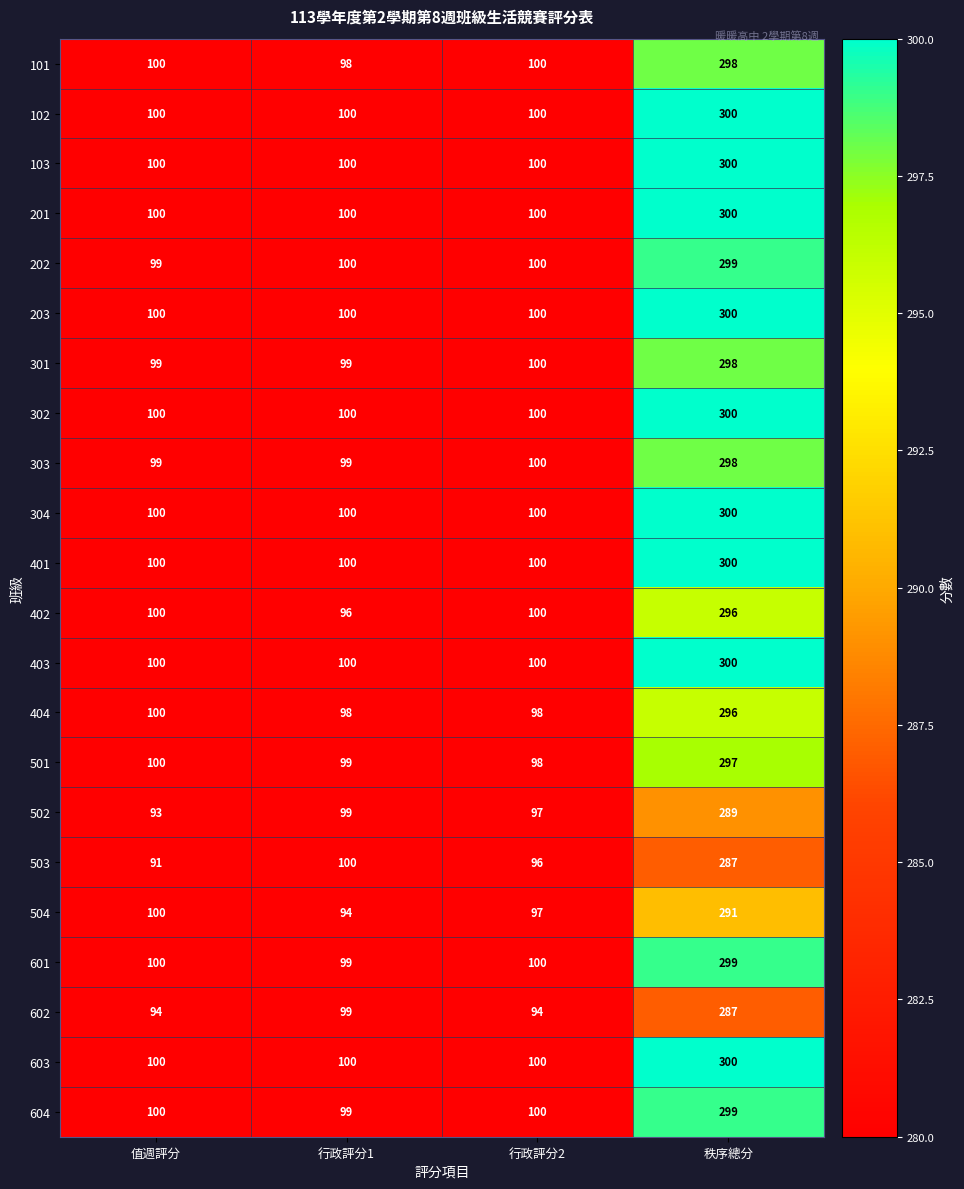

How many data points does each series have?

4